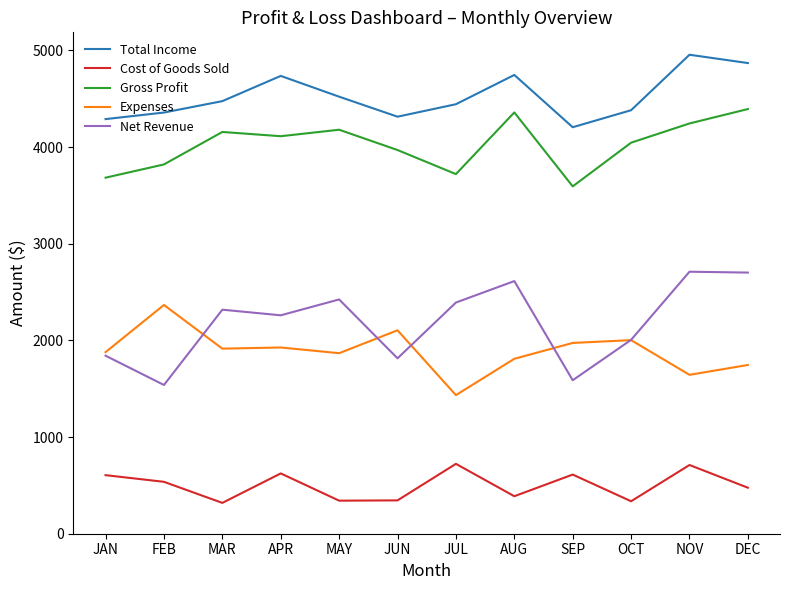

How many series are shown in this chart?

5